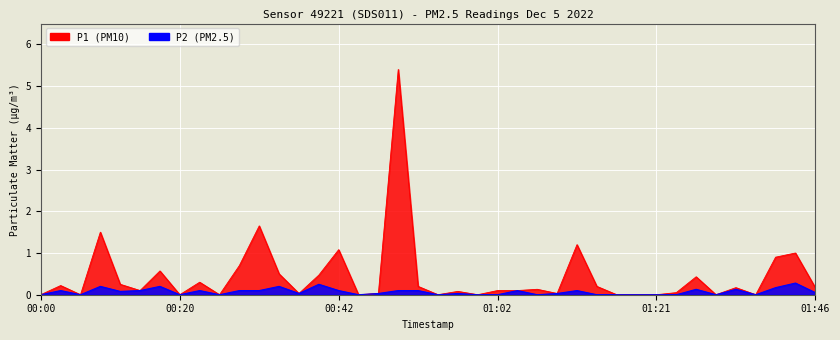

Which category has the highest value in the P1 series?

00:50